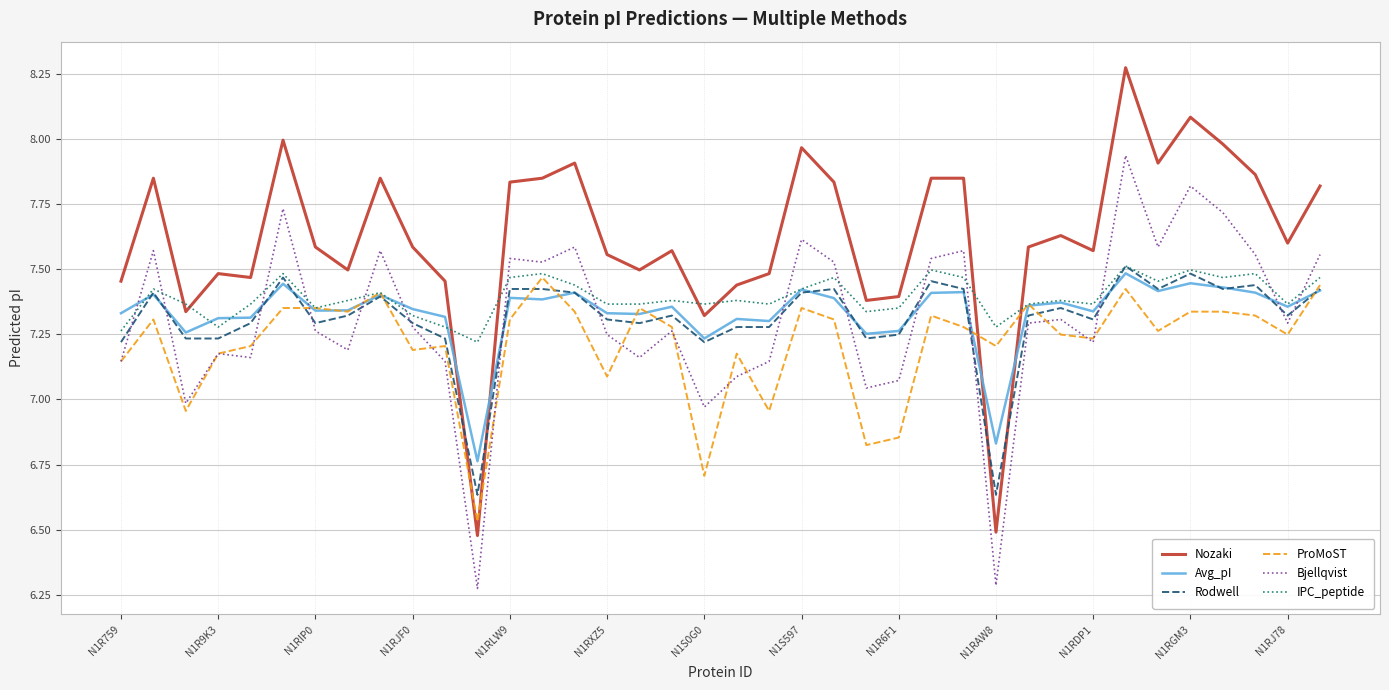

True or false: Bjellqvist and Nozaki cross at least once.

False